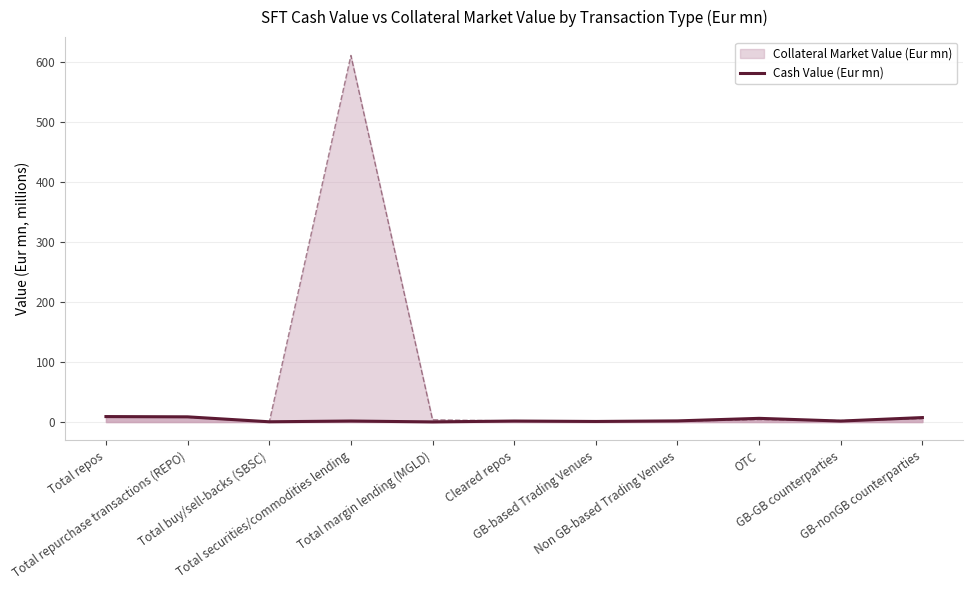

Which series has the largest range (max minus min)?

Collateral Market Value (Eur mn)